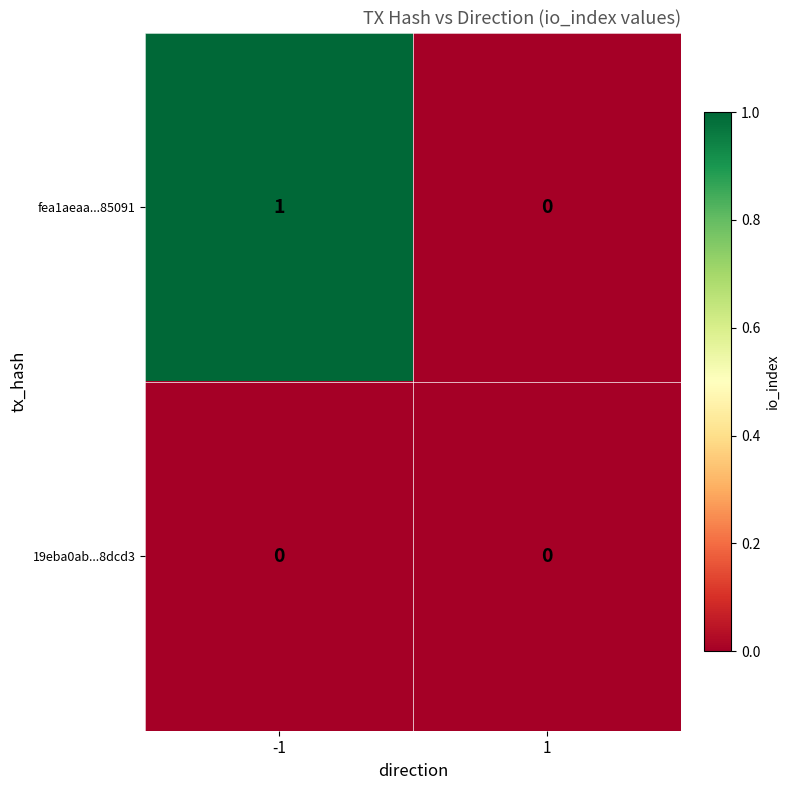

True or false: fea1aeaa...85091 has a value of 1 at -1.

True